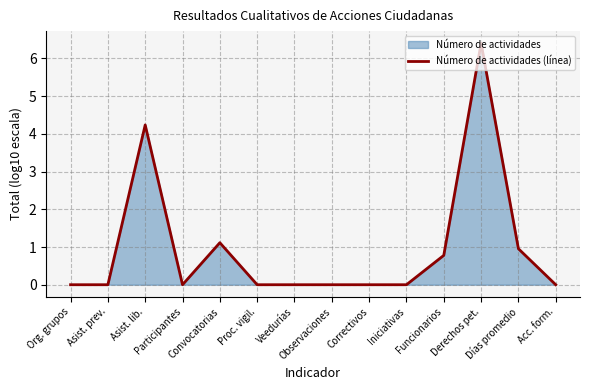

What is the label of the 1st point from the right?

Acc. form.